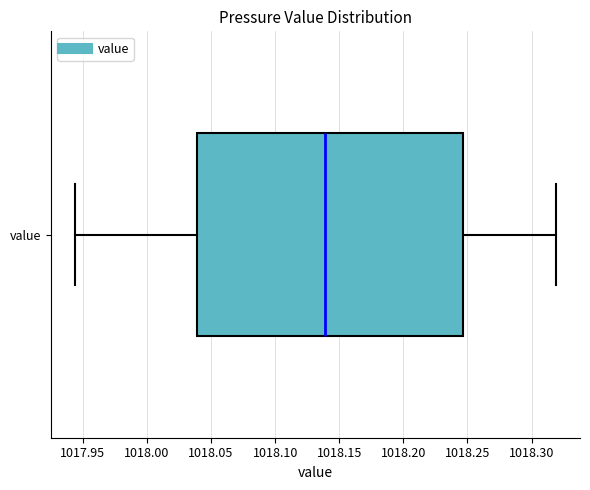

Transcribe this box plot: give where the median line is, the range the box spans, and where the two whiskers end, as read against the x-axis. The values are not printed on the chart, so give them approximately, as read against the axis.

median 1018.140, box 1018.040 to 1018.245, whiskers 1017.945 to 1018.320